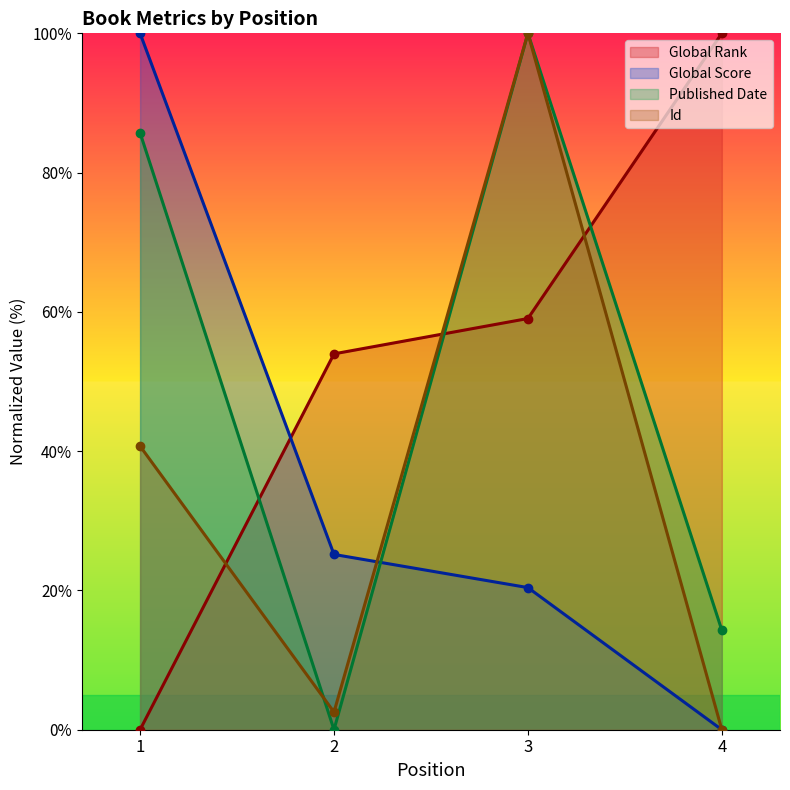

How many intersections are there between Global Score and Id?

1